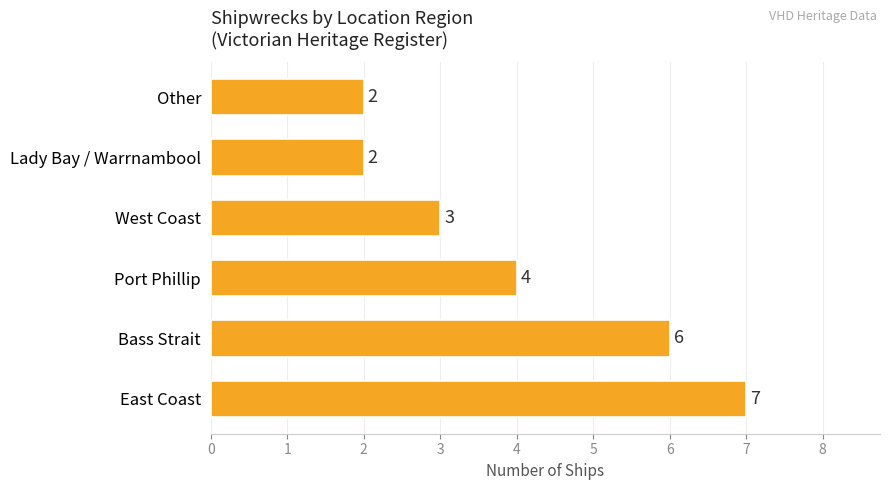

Is it true that the value at Other is 2?

True